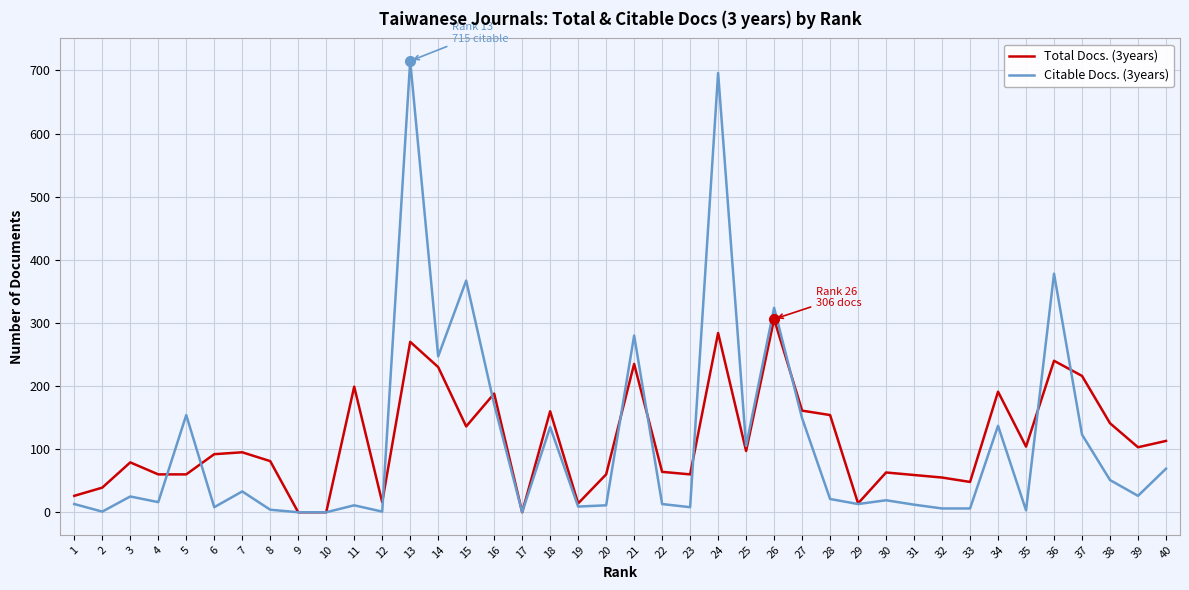

Rank the series by their maximum value, from highest to lowest.

Citable Docs. (3years), Total Docs. (3years)